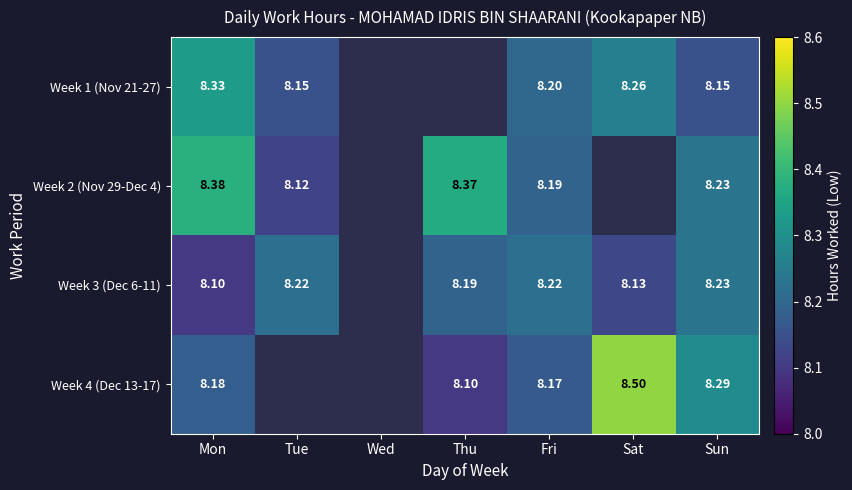

Is it true that Week 3 (Dec 6-11) equals 12.2 at Tue?

False